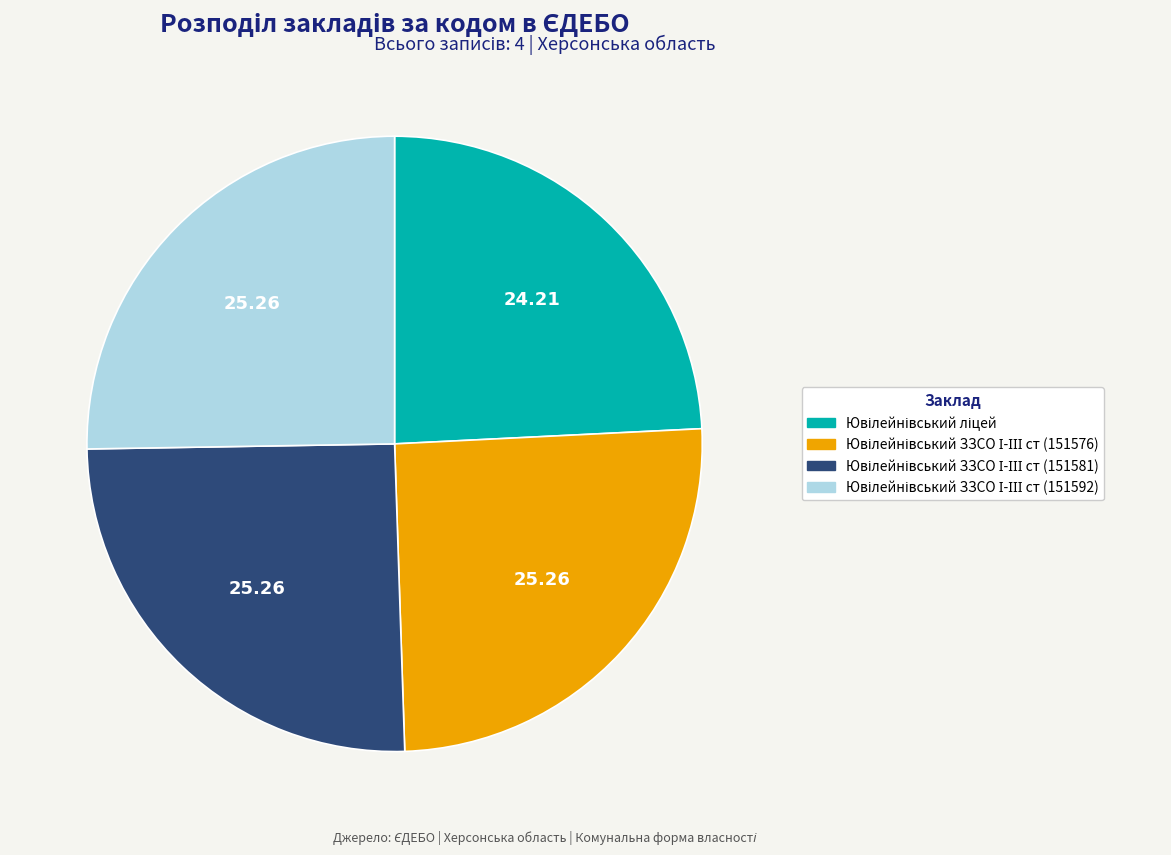

Is there a majority slice in this chart?

No